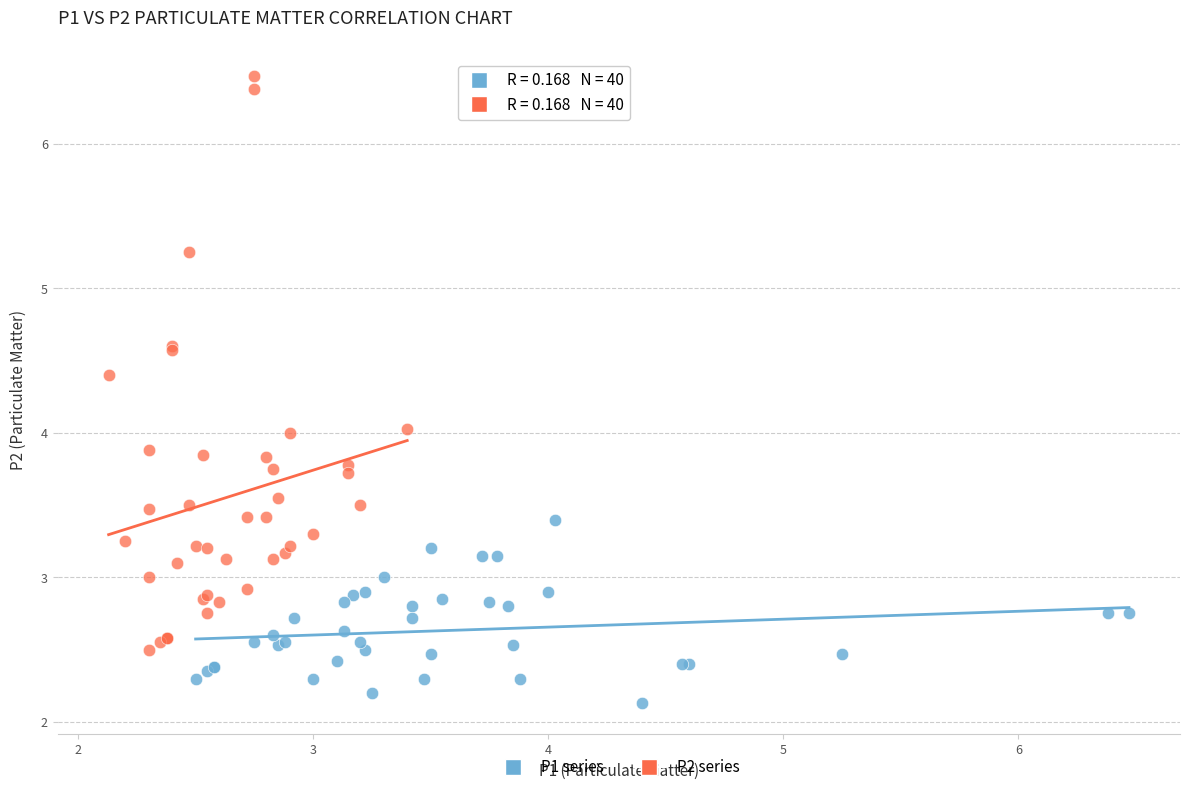

What are all the series names shown in the legend?

P1 series, P2 series